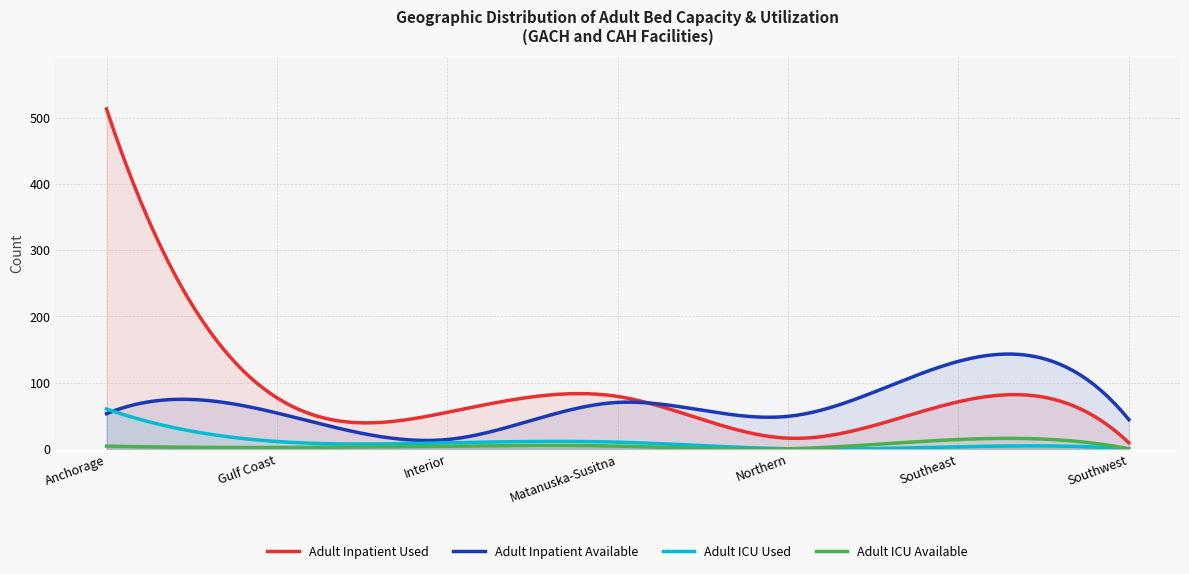

Does the chart have visible grid lines?

Yes